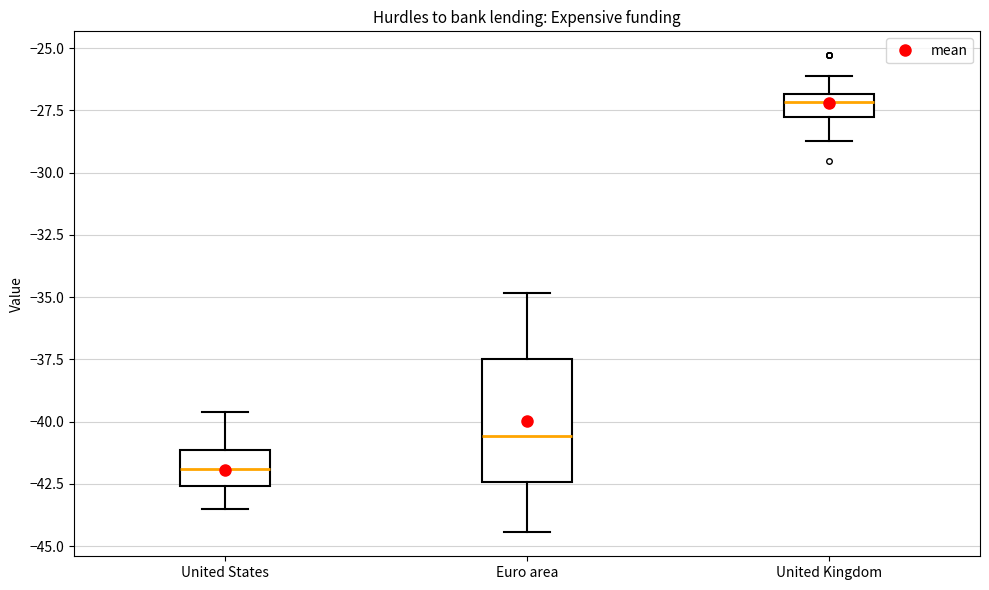

Which box has the highest median line?

United Kingdom